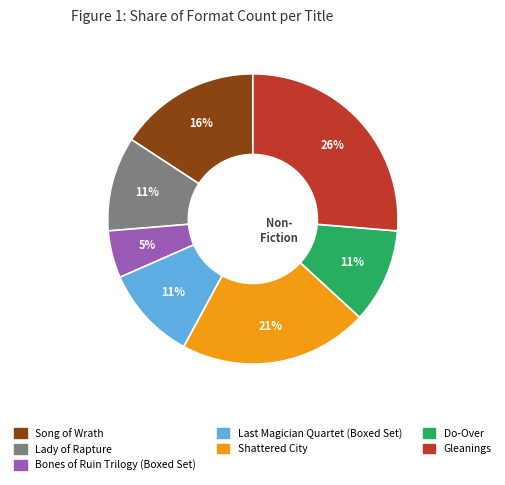

True or false: Bones of Ruin Trilogy (Boxed Set) accounts for 5% of the total.

True